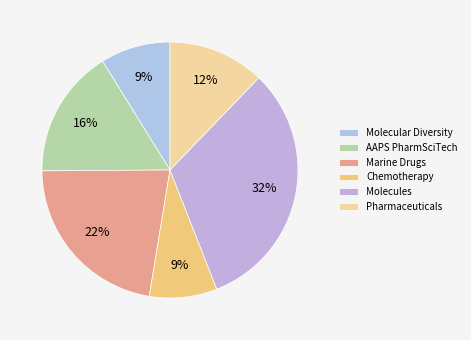

How many slices are in this pie chart?

6